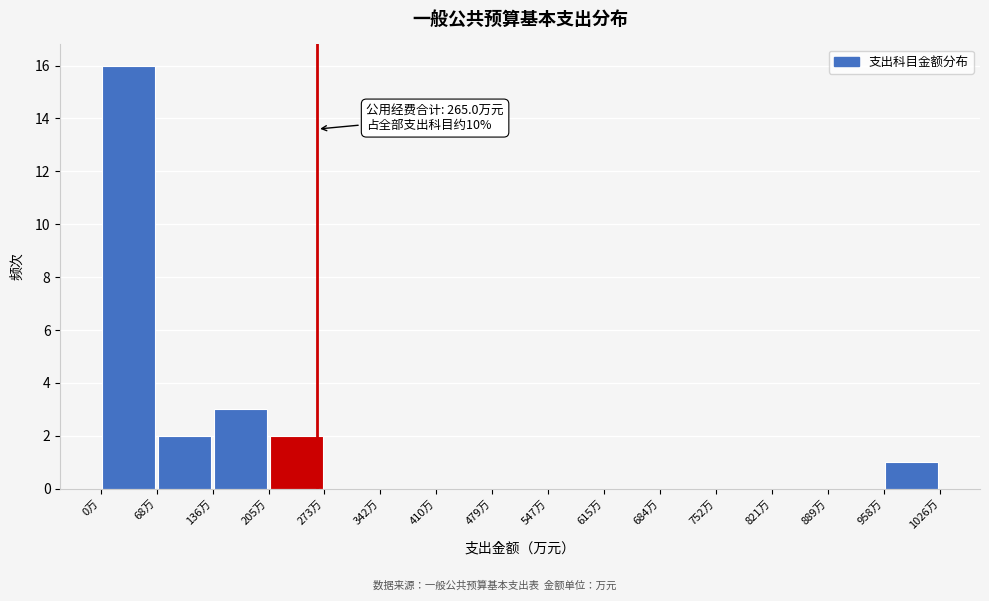

Which range on the x-axis has the tallest bar?

0 to 70